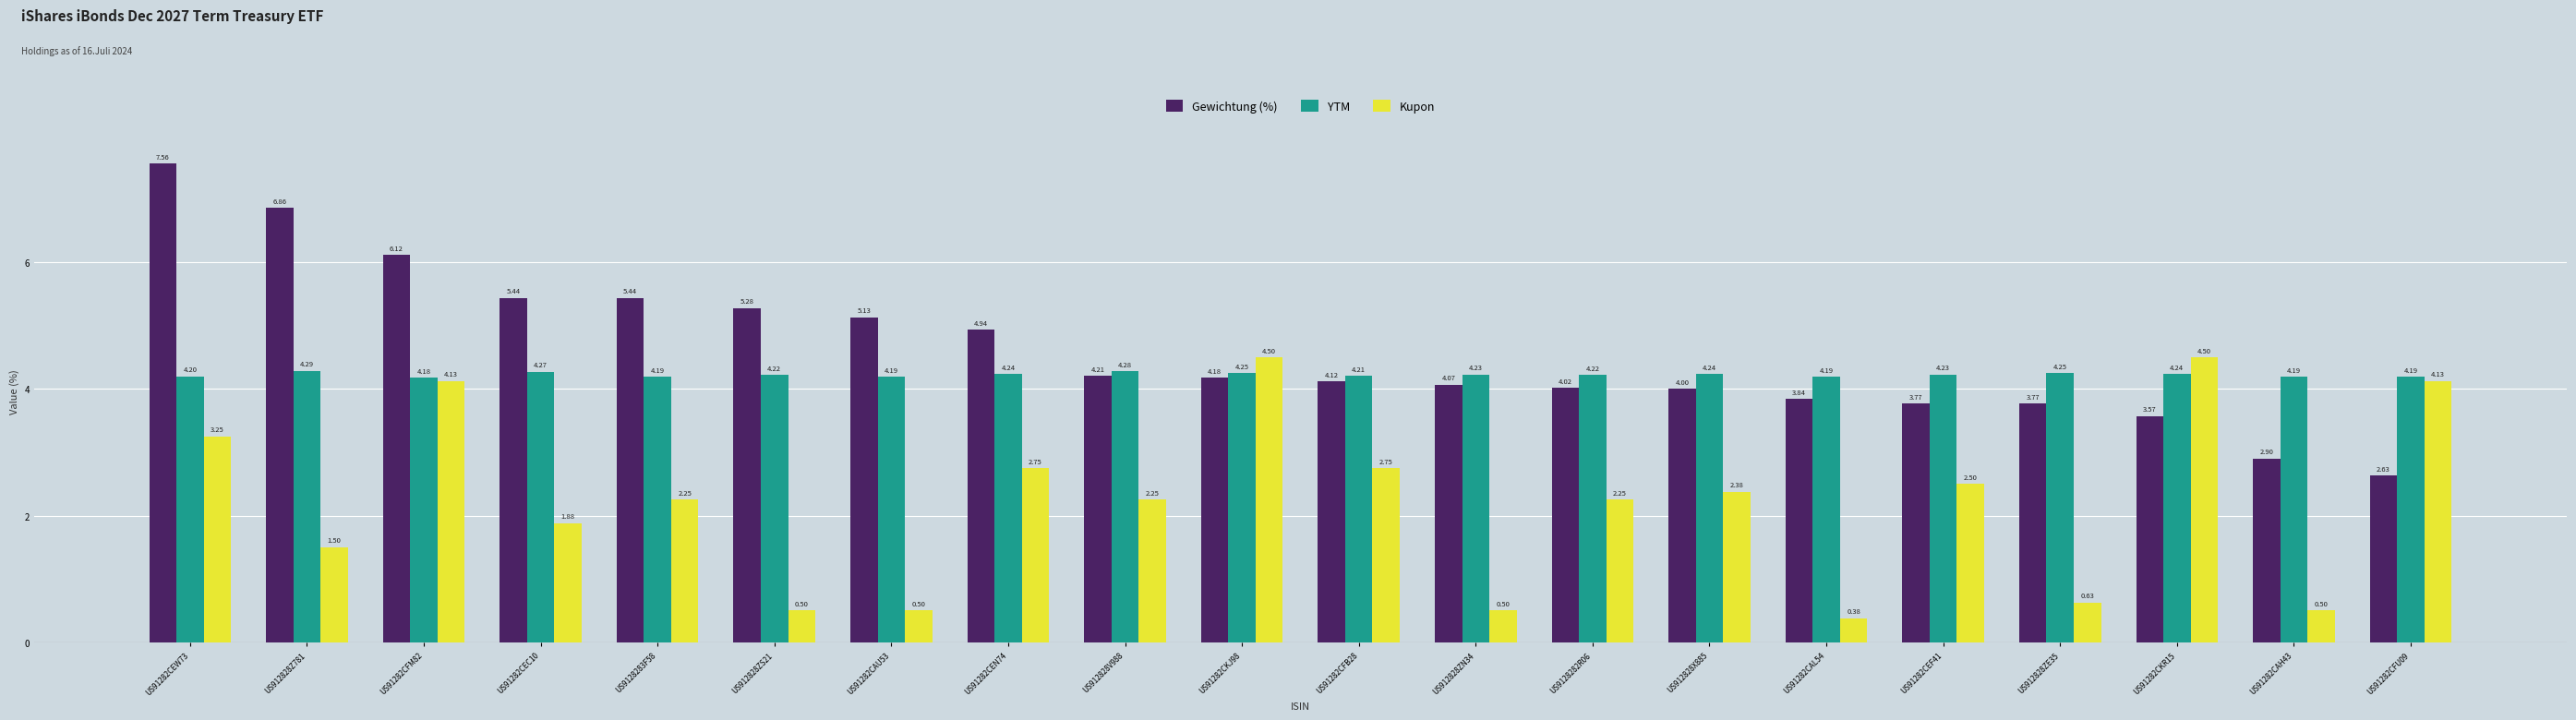

What is the difference between the maximum and second lowest values in the YTM series?

0.1